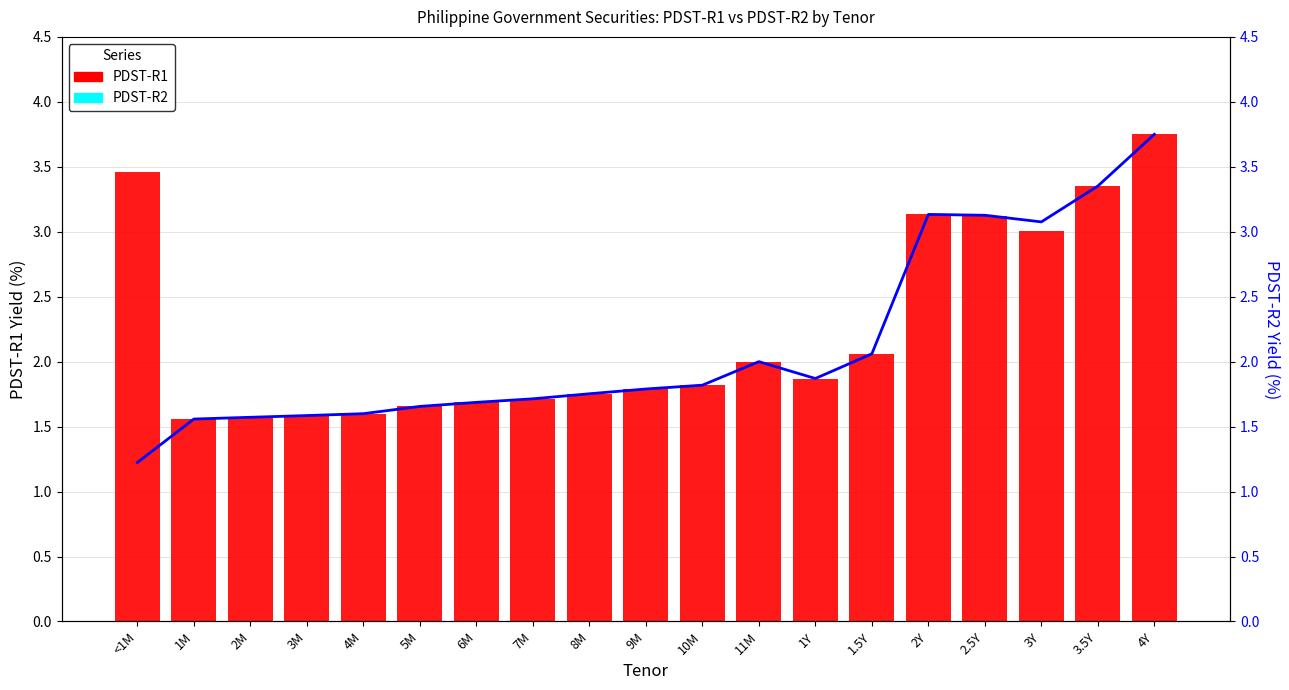

What is the minimum value for PDST-R2?

1.2